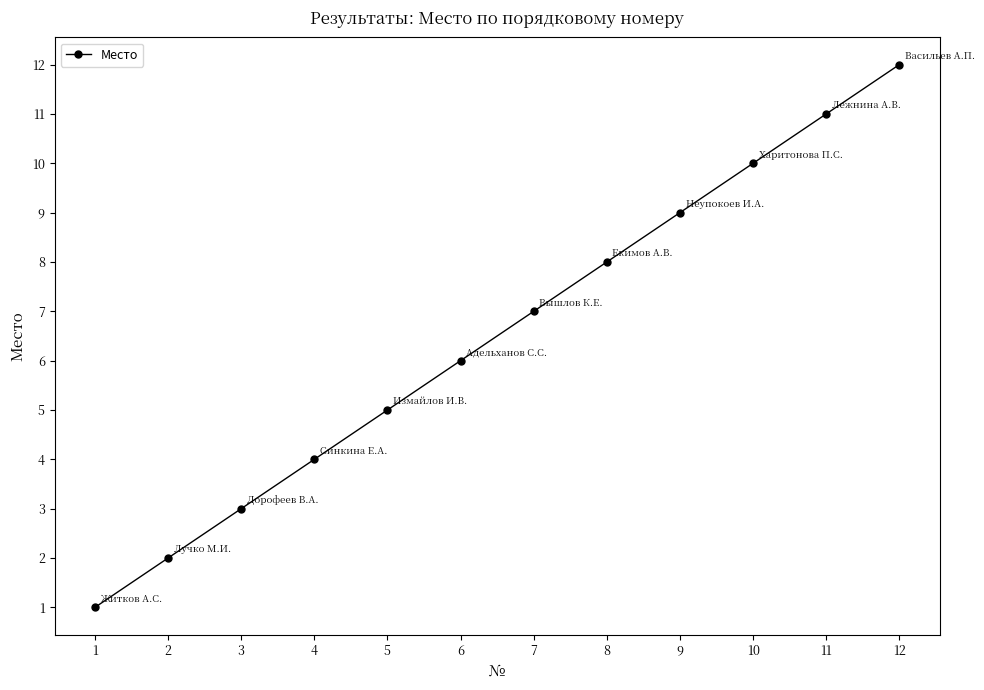

Reading left to right, transcribe all the data shown in this chart.

1=1	2=2	3=3	4=4	5=5	6=6	7=7	8=8	9=9	10=10	11=11	12=12